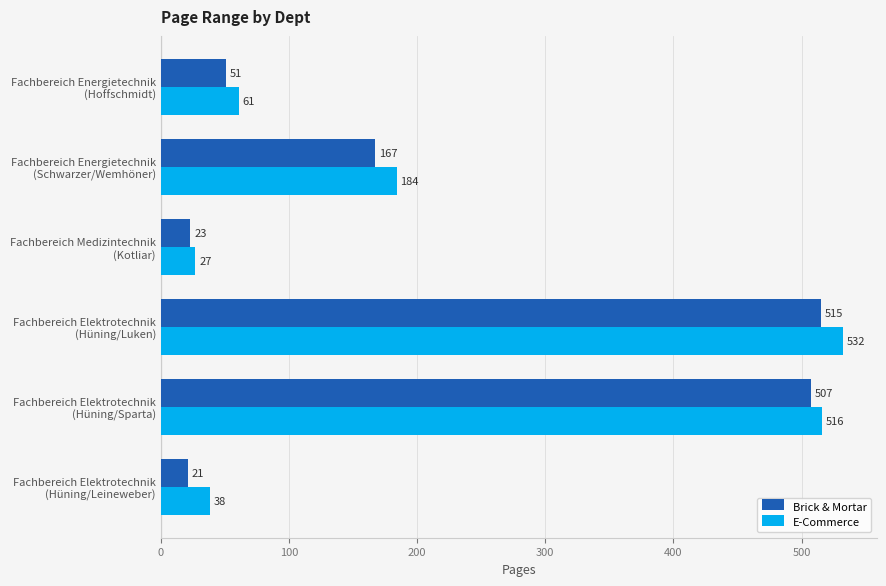

At which category is the sum across all series the highest?

Fachbereich Elektrotechnik
(Hüning/Luken)